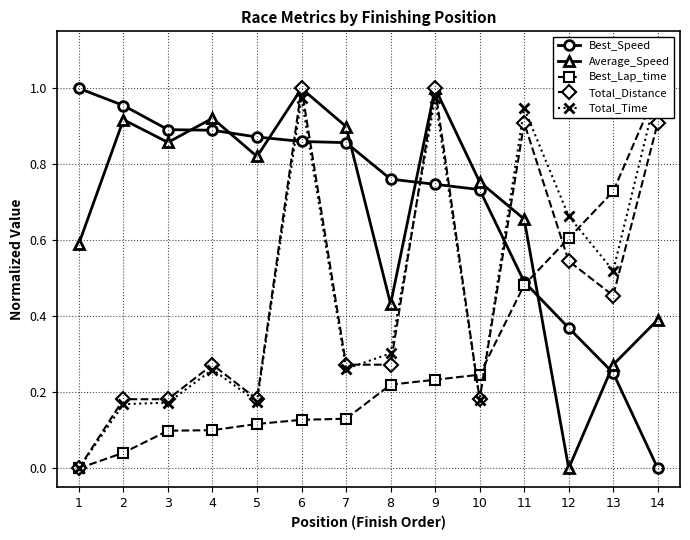

Is the value of Best_Speed at 5 greater than the value of Total_Distance at 3?

Yes